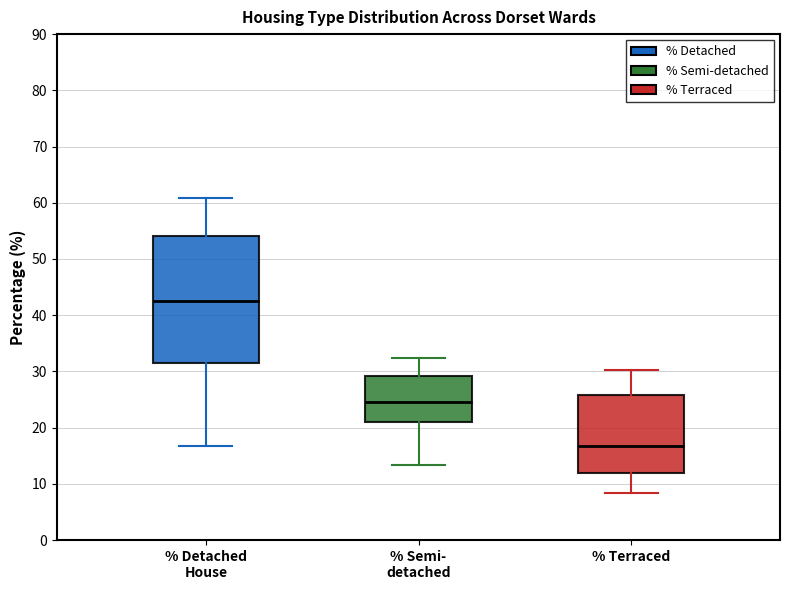

Which box's median line is the highest?

% Detached House